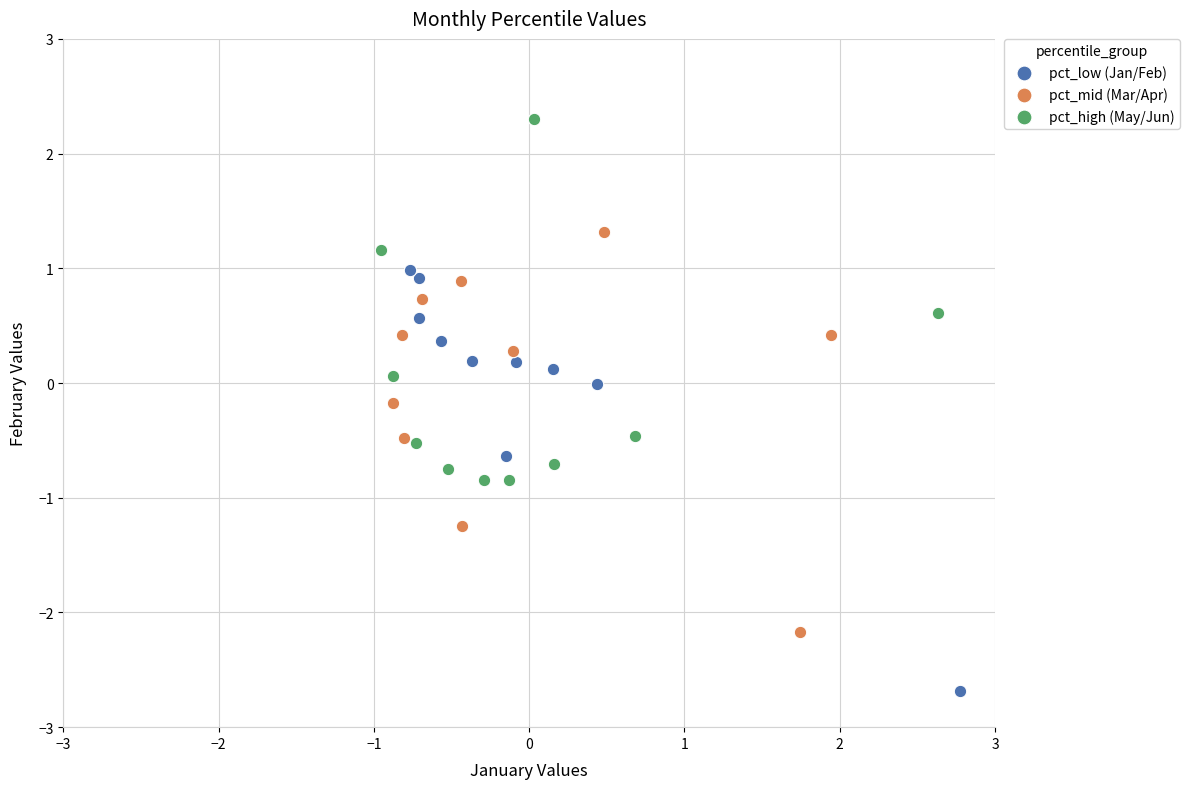

What are all the series names shown in the legend?

pct_low (Jan/Feb), pct_mid (Mar/Apr), pct_high (May/Jun)